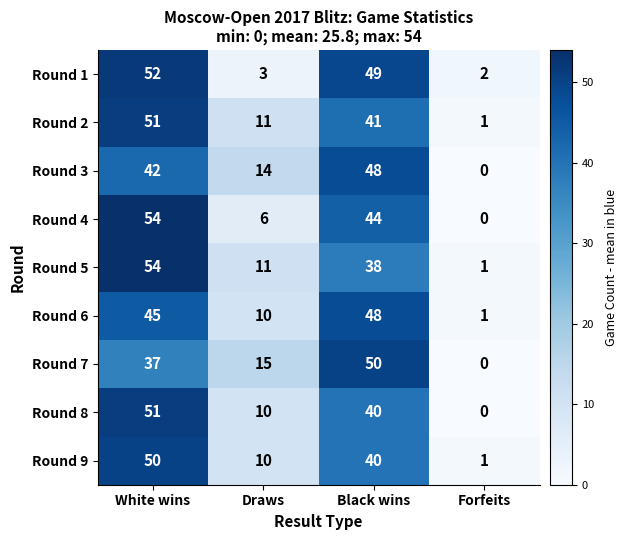

What is the sum of all Round 5 values?

104